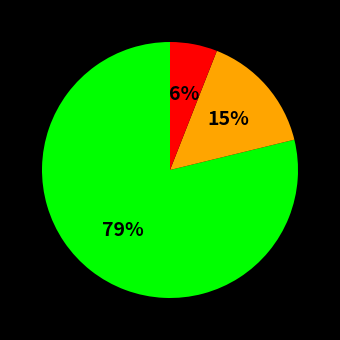

To the nearest percent, what is the average slice percentage?

33%